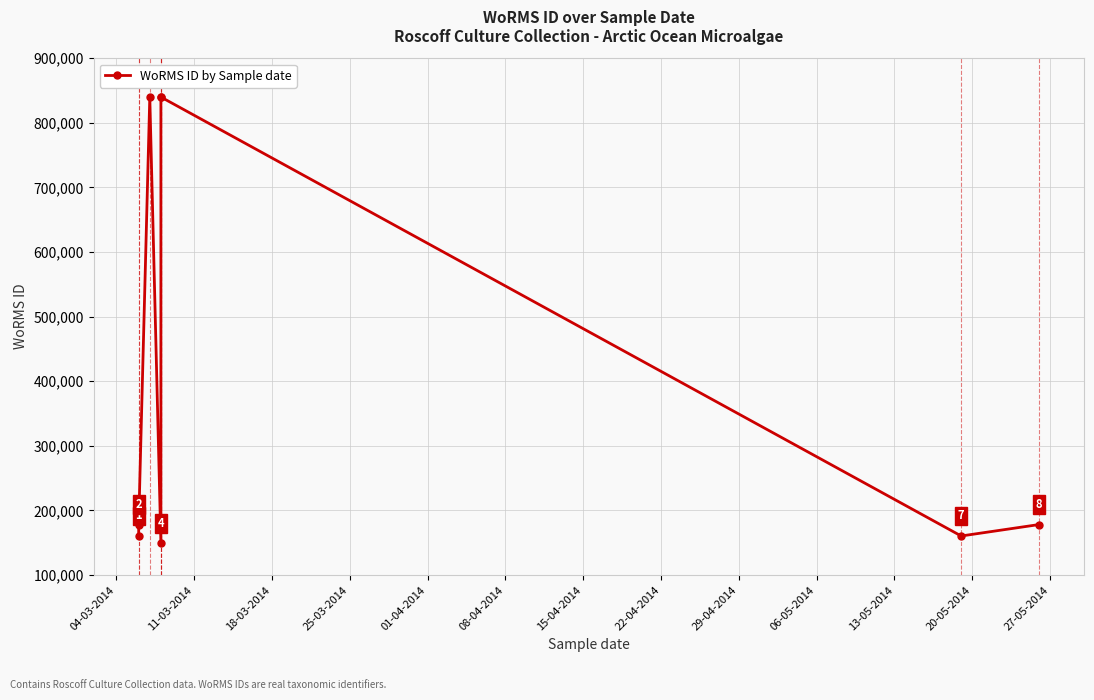

The chart shows a value of 1353257 at 18-03-2014. True or false?

False